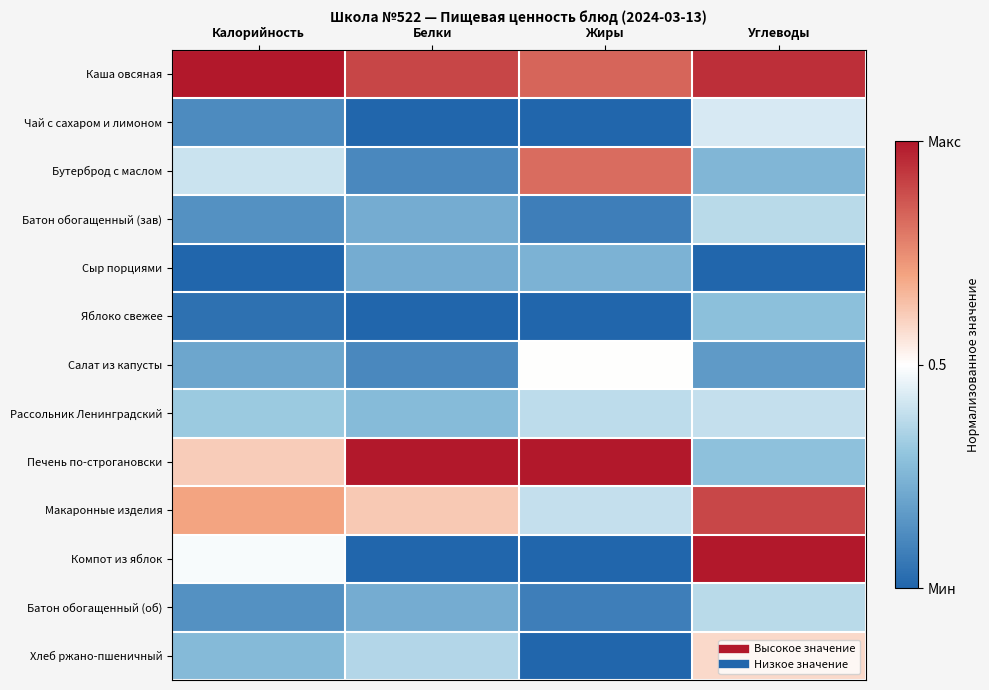

Which series has the largest range (max minus min)?

Компот из яблок